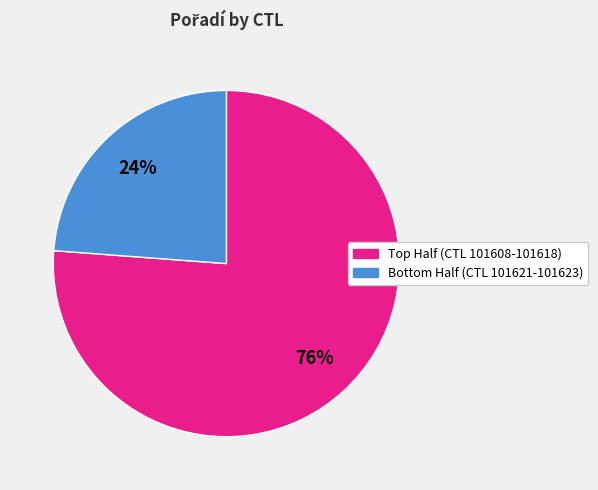

Does any single category account for the majority?

Yes